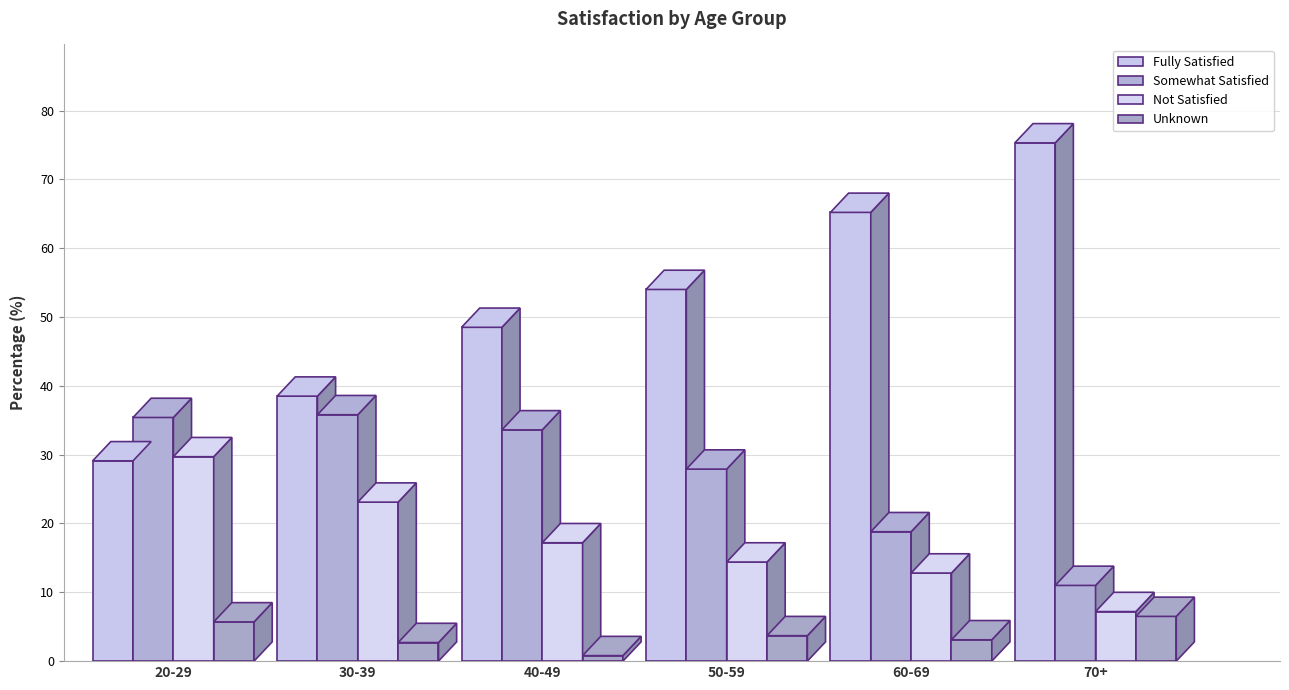

What is the difference between the Unknown values at 60-69 and 70+?

3.4